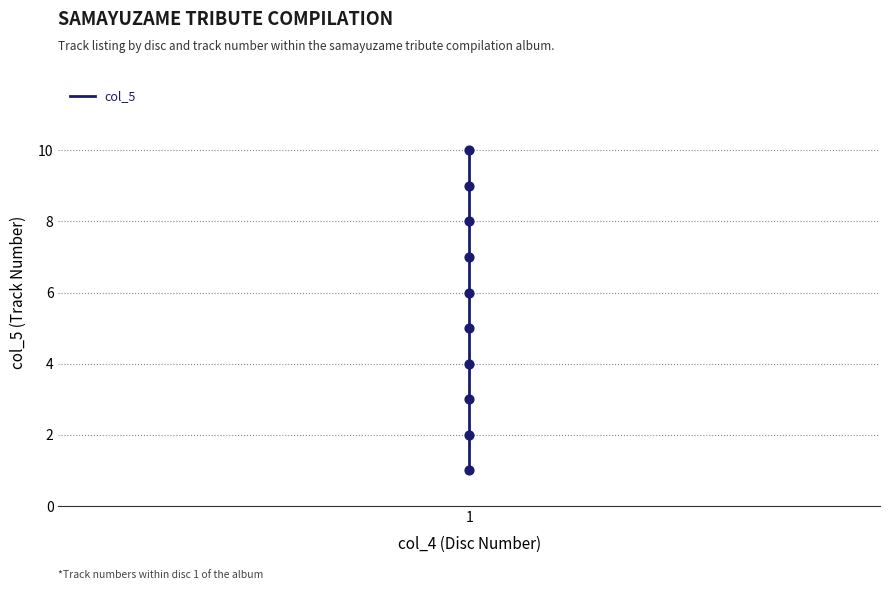

What is the change in value from 1 to 5?

+5